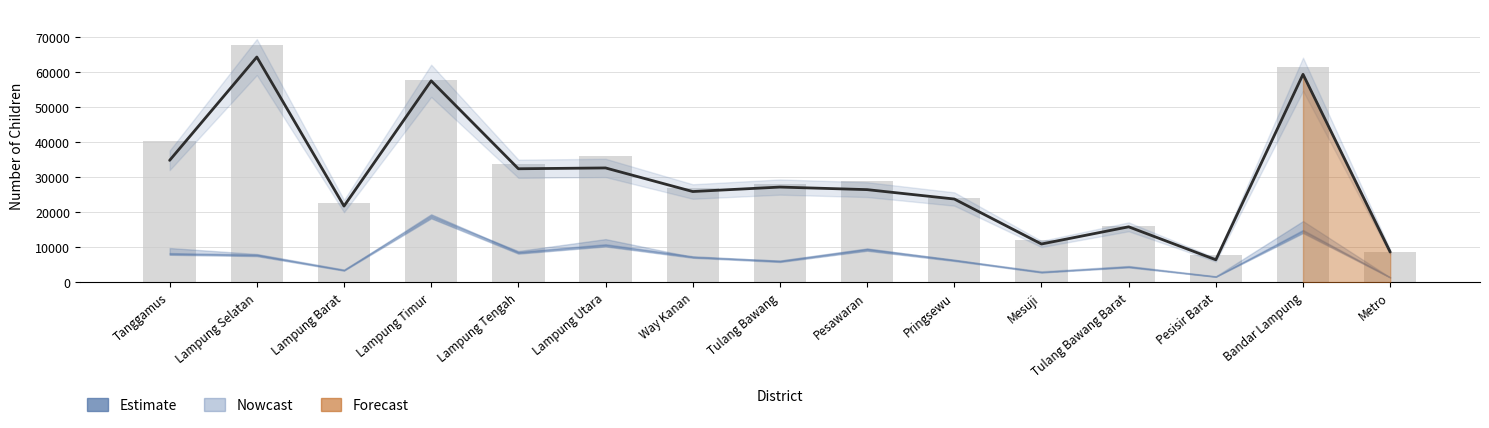

What is the sum of the Jumlah_Balita values at Pesawaran and Tanggamus?

69205